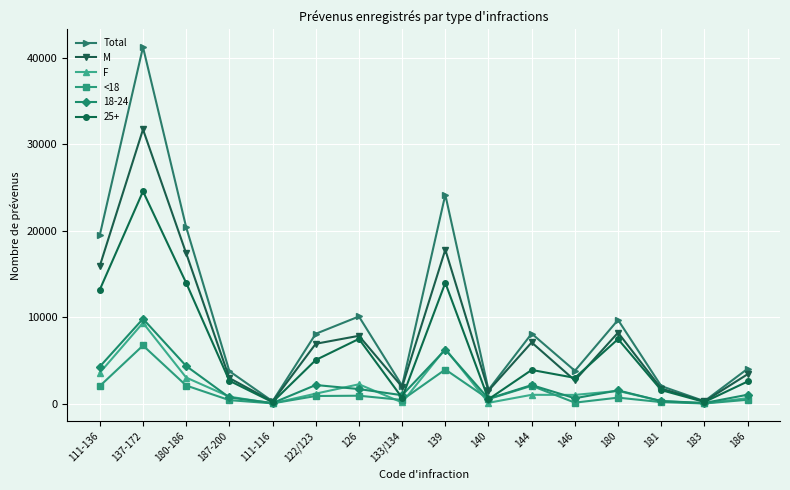

Which category has the highest value in the 25+ series?

137-172